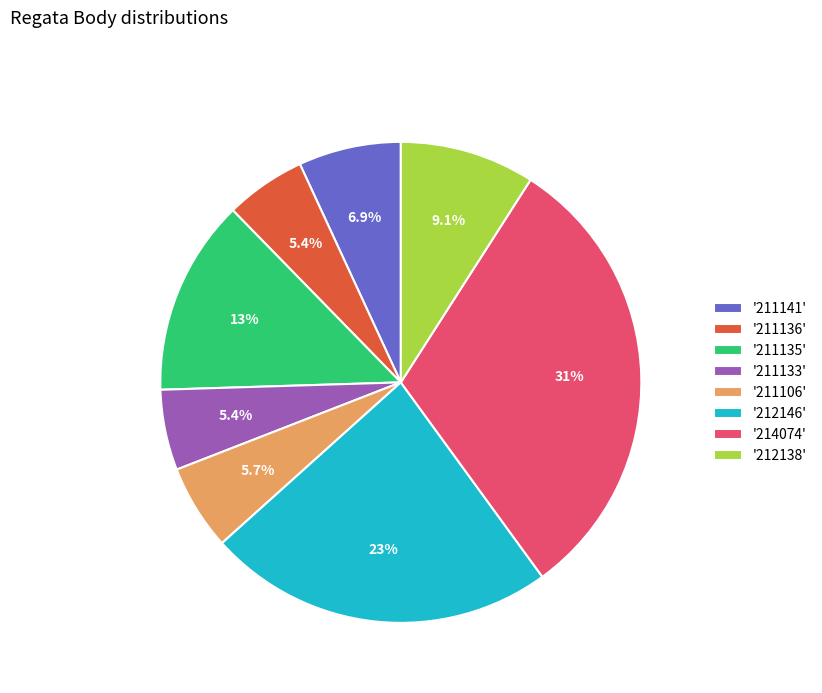

Which category has the biggest portion of the pie?

'214074'